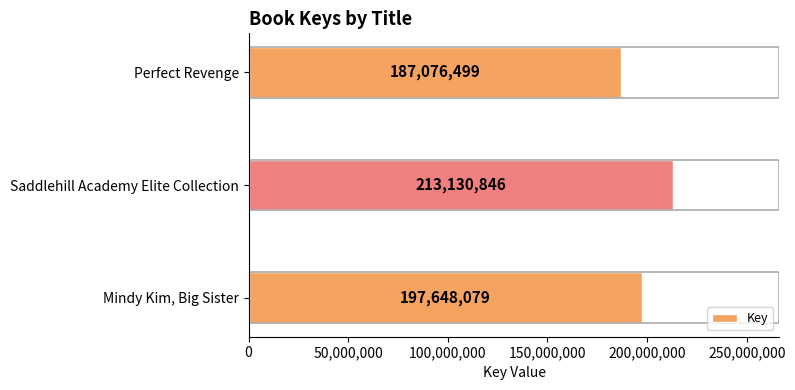

How many data points are less than 197648079?

1